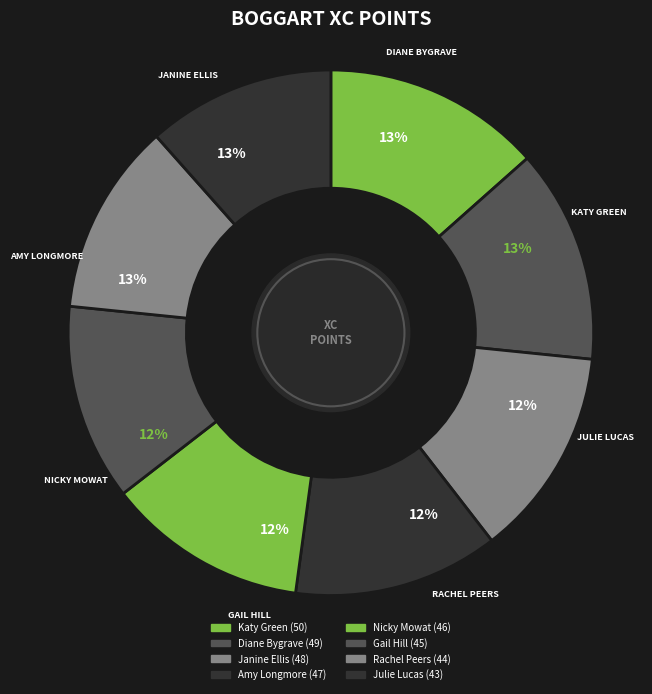

Does Katy Green account for over 50% of the chart?

No